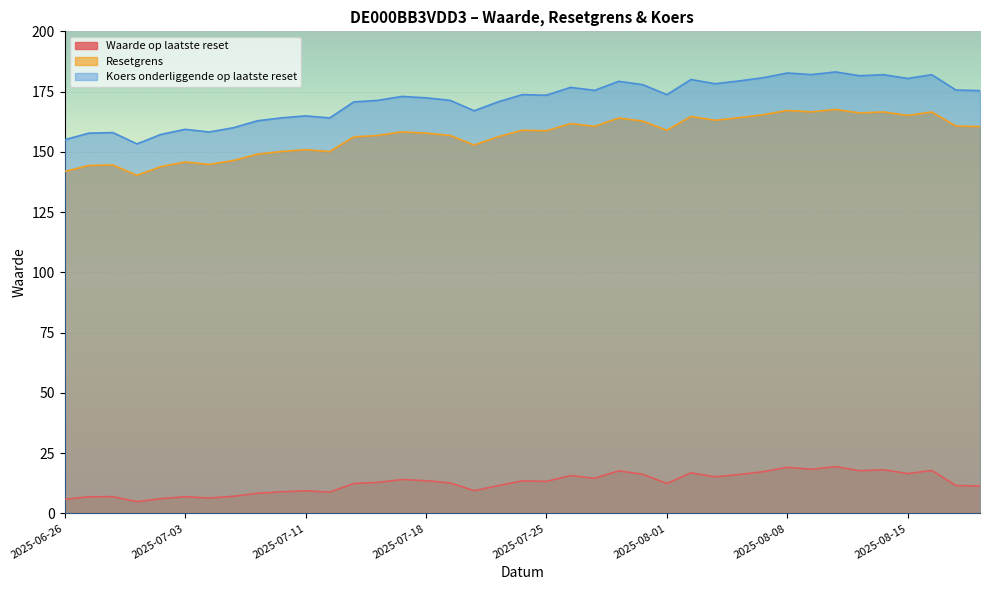

How many values in the Waarde op laatste reset series exceed 12?

23